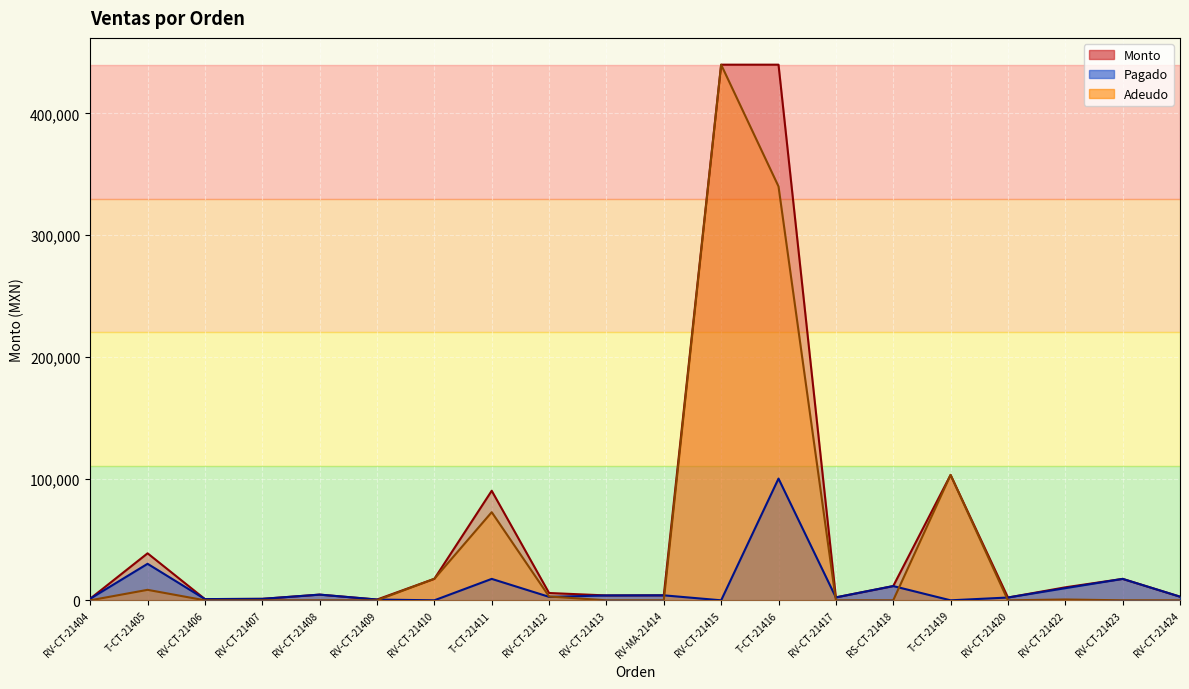

Is the value of Adeudo at RV-CT-21407 greater than the value of Pagado at RV-CT-21423?

No